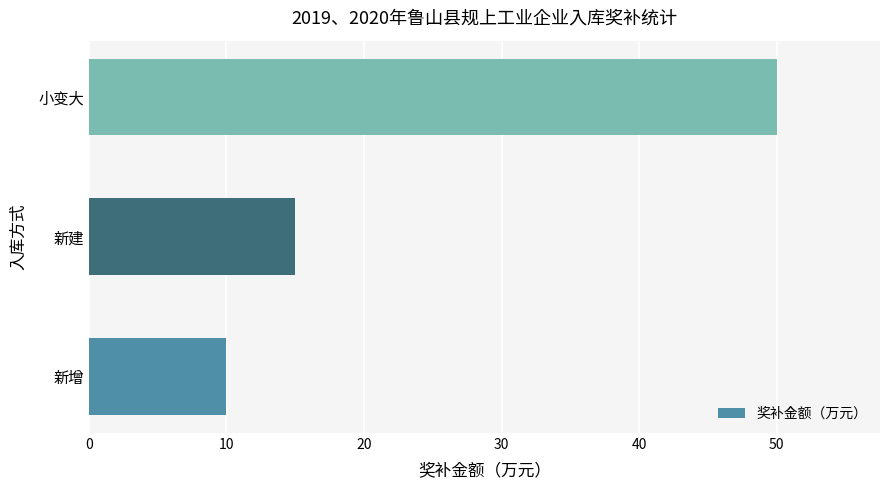

How many bars are there in total?

3